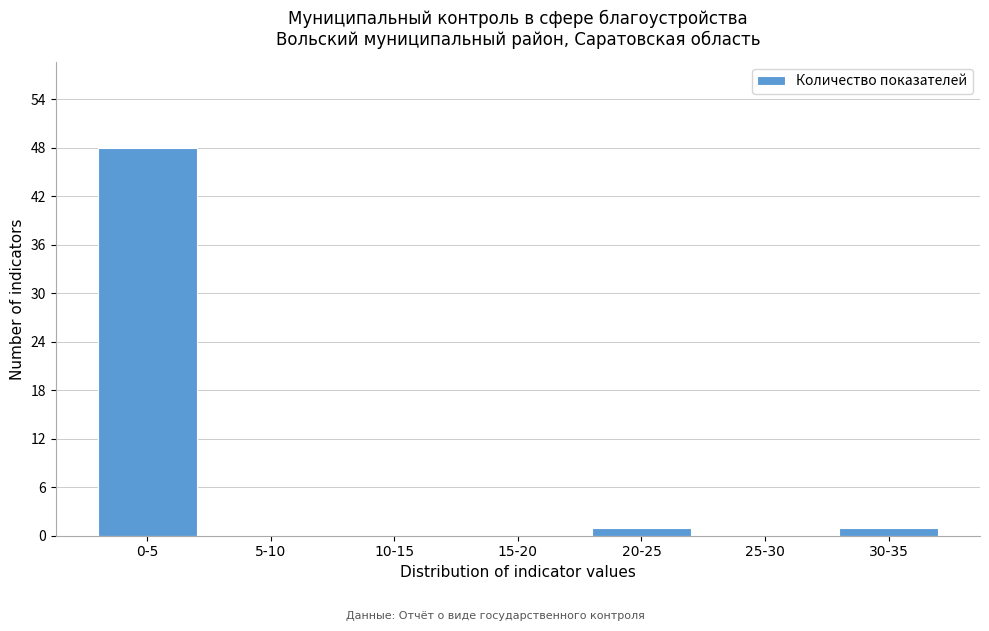

Reading left to right, list all the values displayed in this chart.

0-5=48	5-10=0	10-15=0	15-20=0	20-25=1	25-30=0	30-35=1